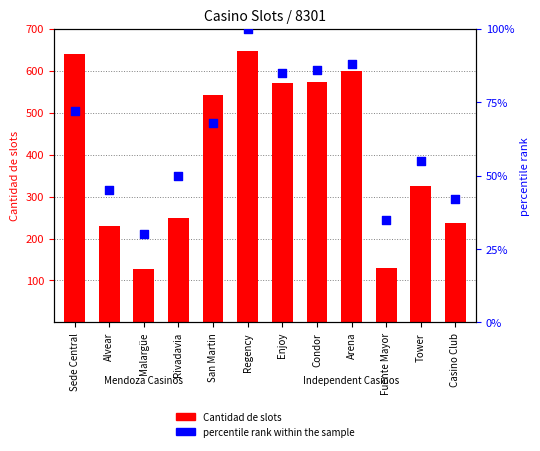

What are all the series names shown in the legend?

Cantidad de slots, percentile rank within the sample